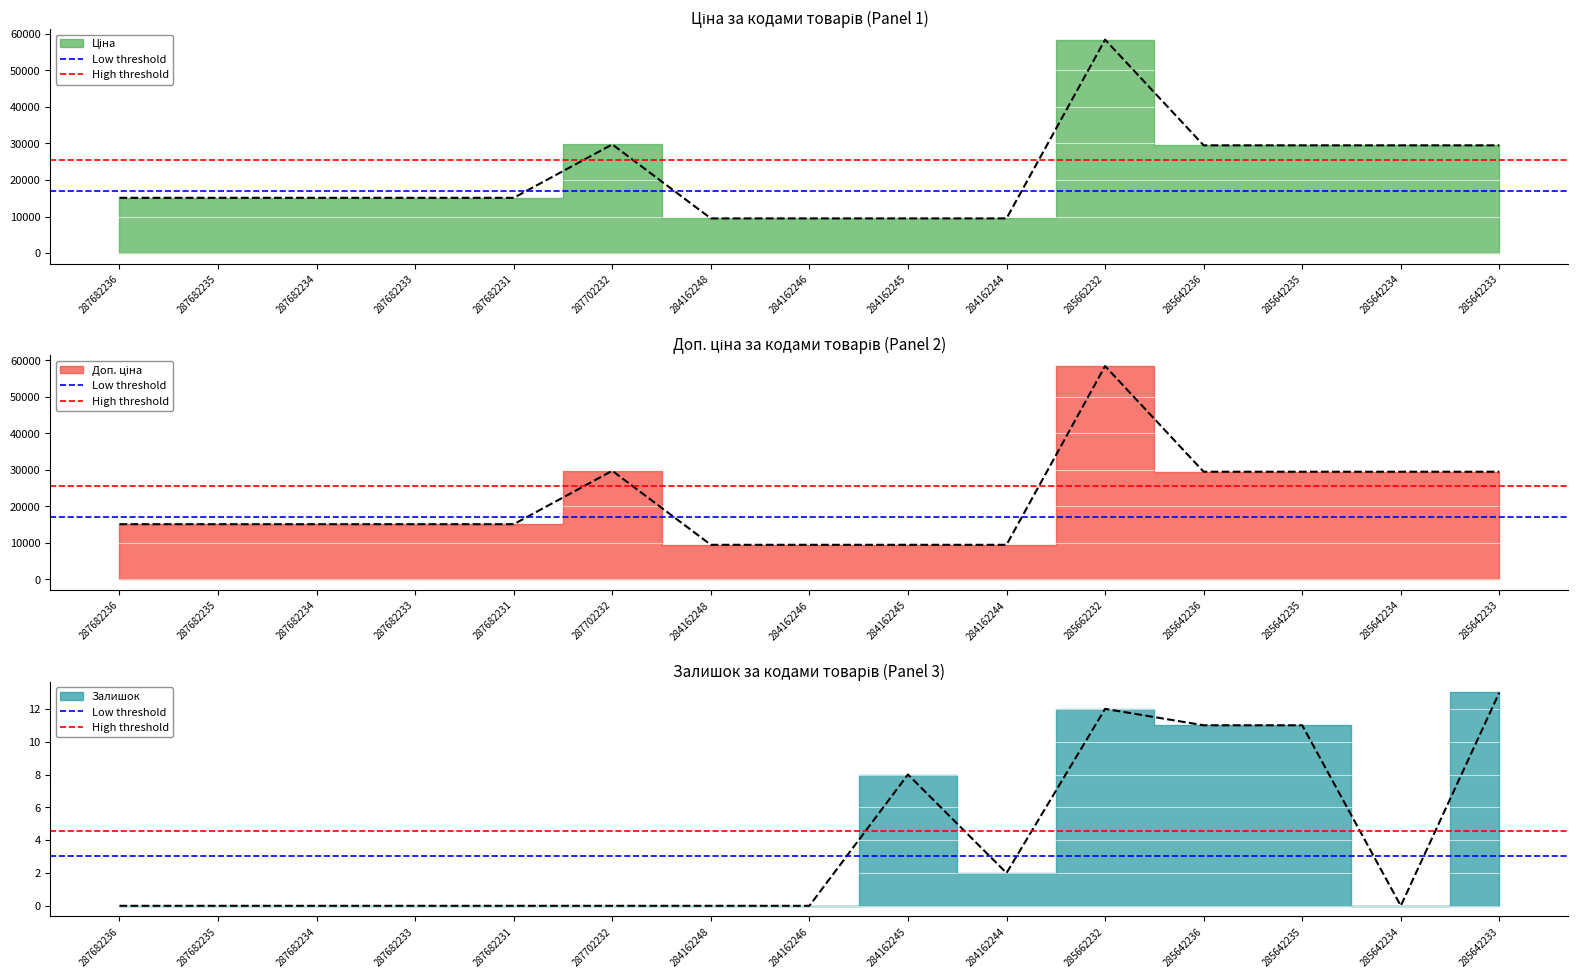

What is the value of the Low threshold point at the 2nd from the left?

3.0